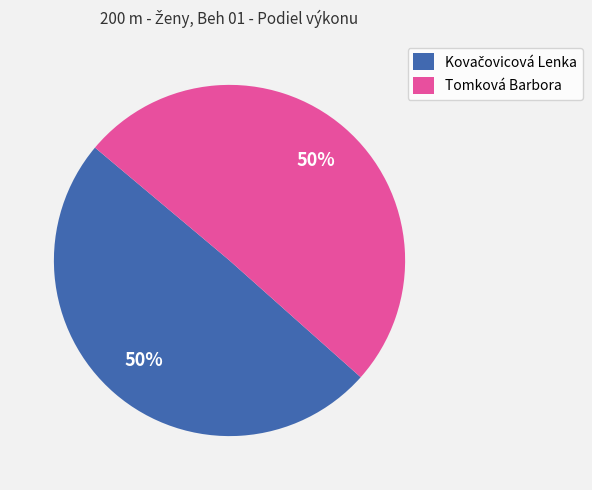

To the nearest percent, what portion does Tomková Barbora represent?

50%